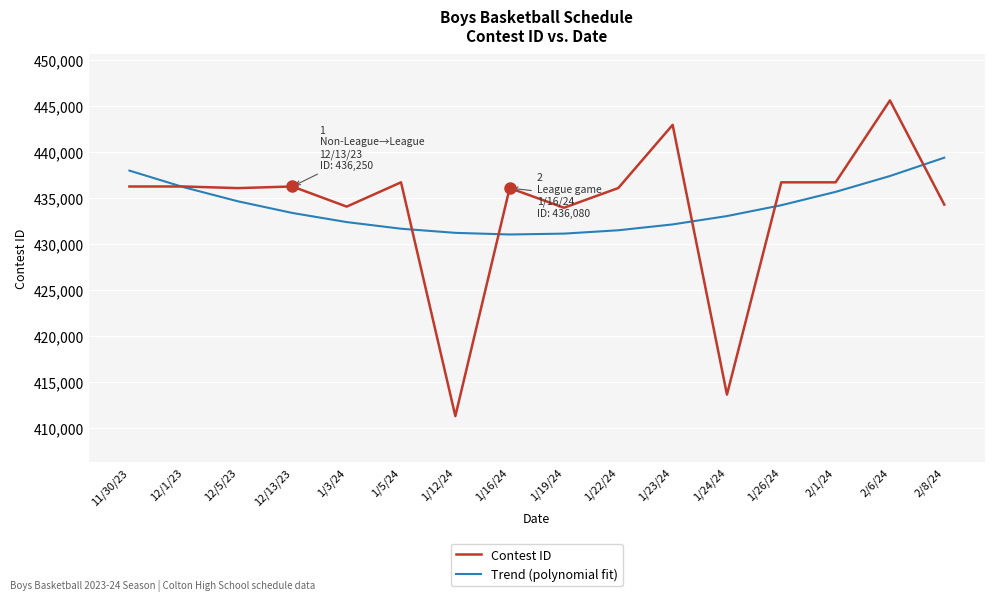

Between 11/30/23 and 1/24/24, which series saw the biggest shift?

Contest ID